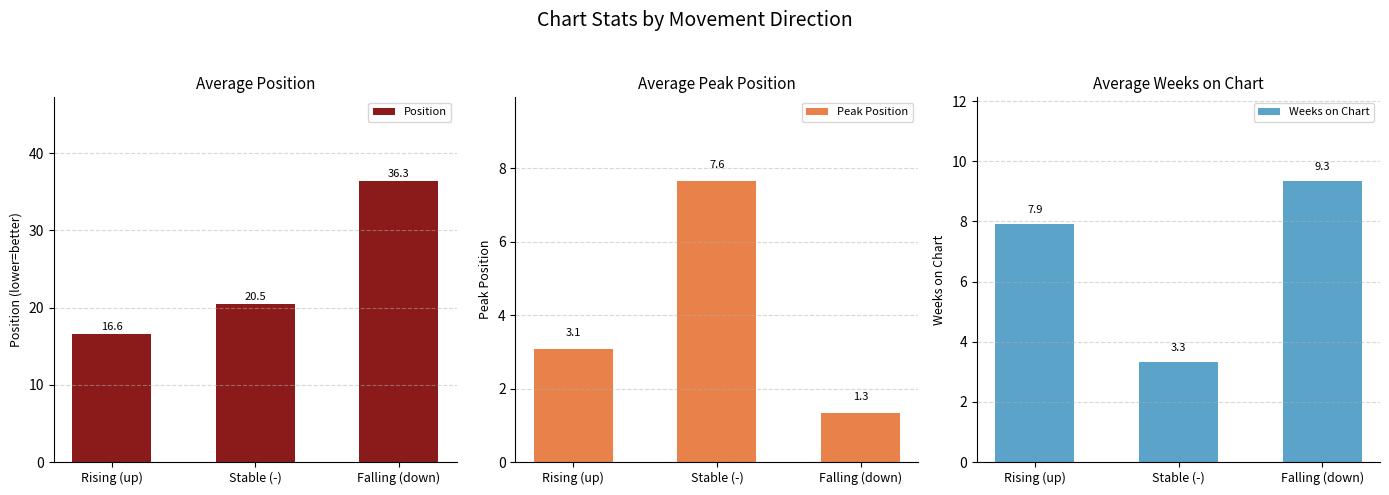

What value does the Weeks on Chart series have at Falling (down)?

9.3